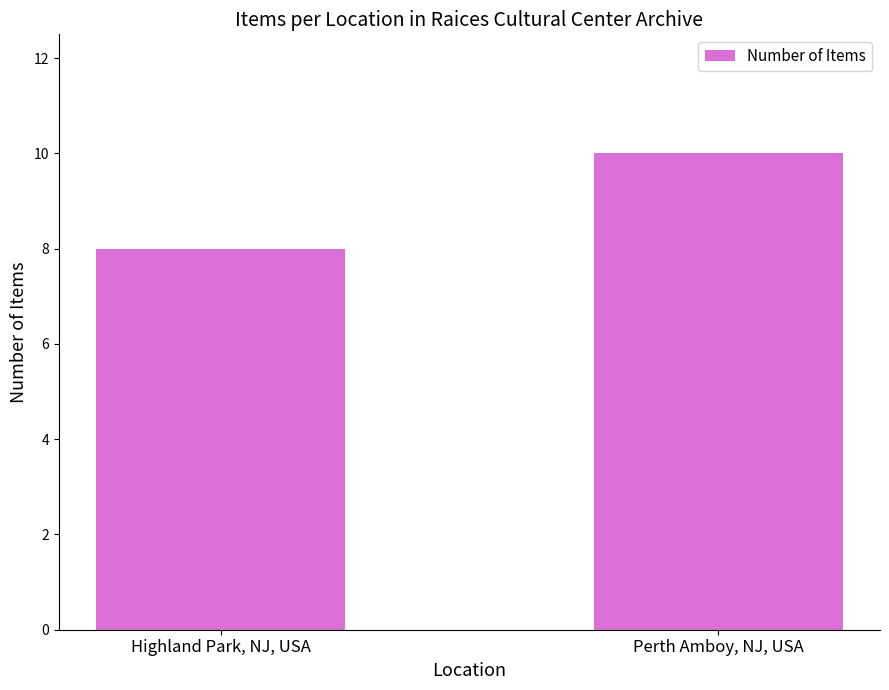

Which has a higher value, Perth Amboy, NJ, USA or Highland Park, NJ, USA?

Perth Amboy, NJ, USA